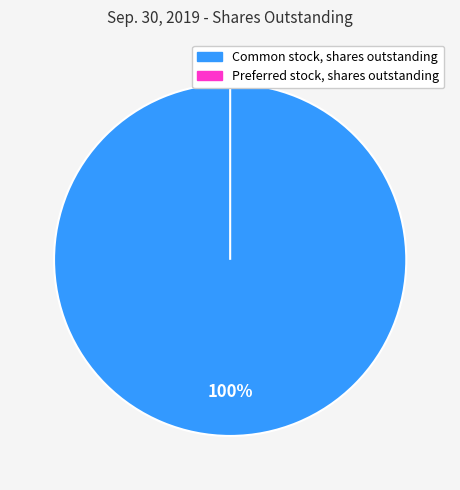

Is it true that Common stock, shares outstanding is 99% of the pie?

False